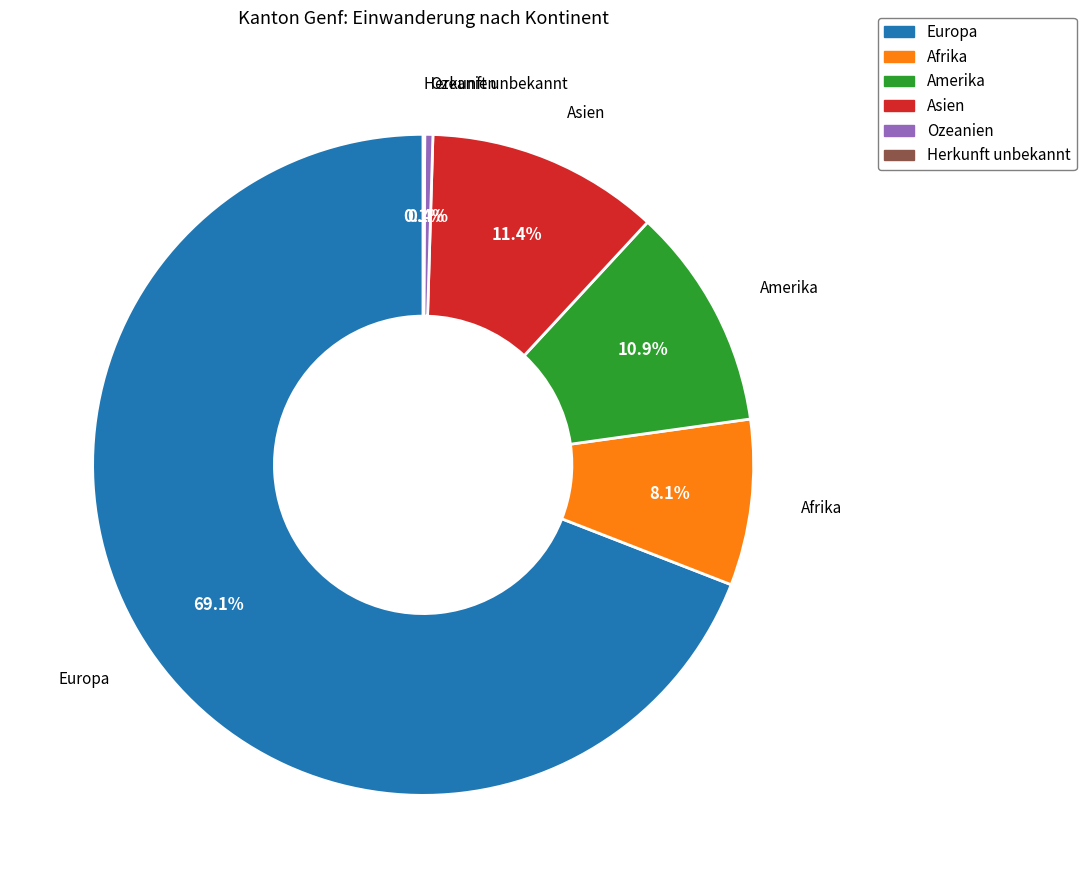

What percentage is NOT represented by Asien?

88.6%